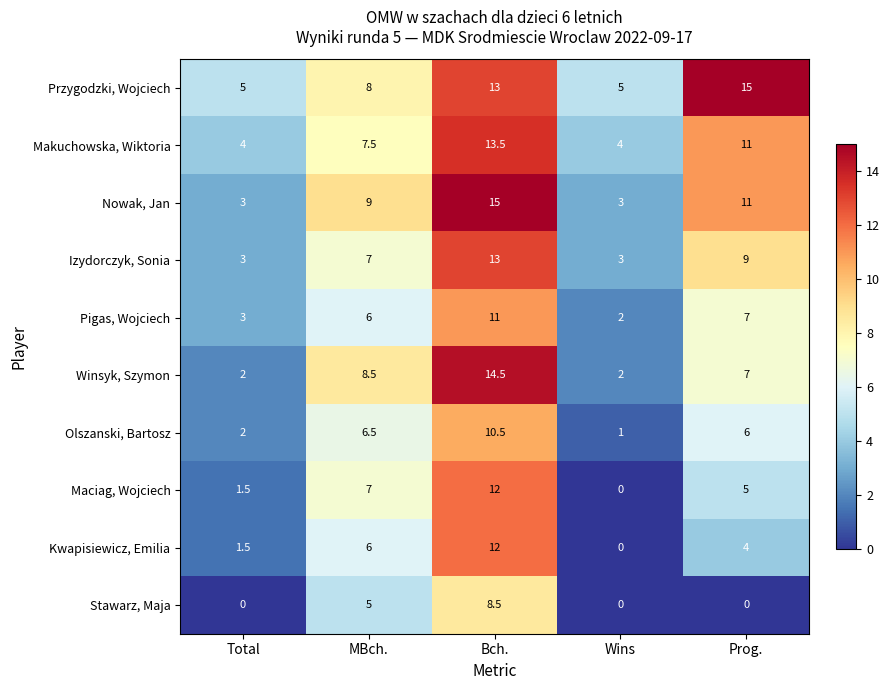

What is the spread (max minus min) of values at Bch.?

6.5